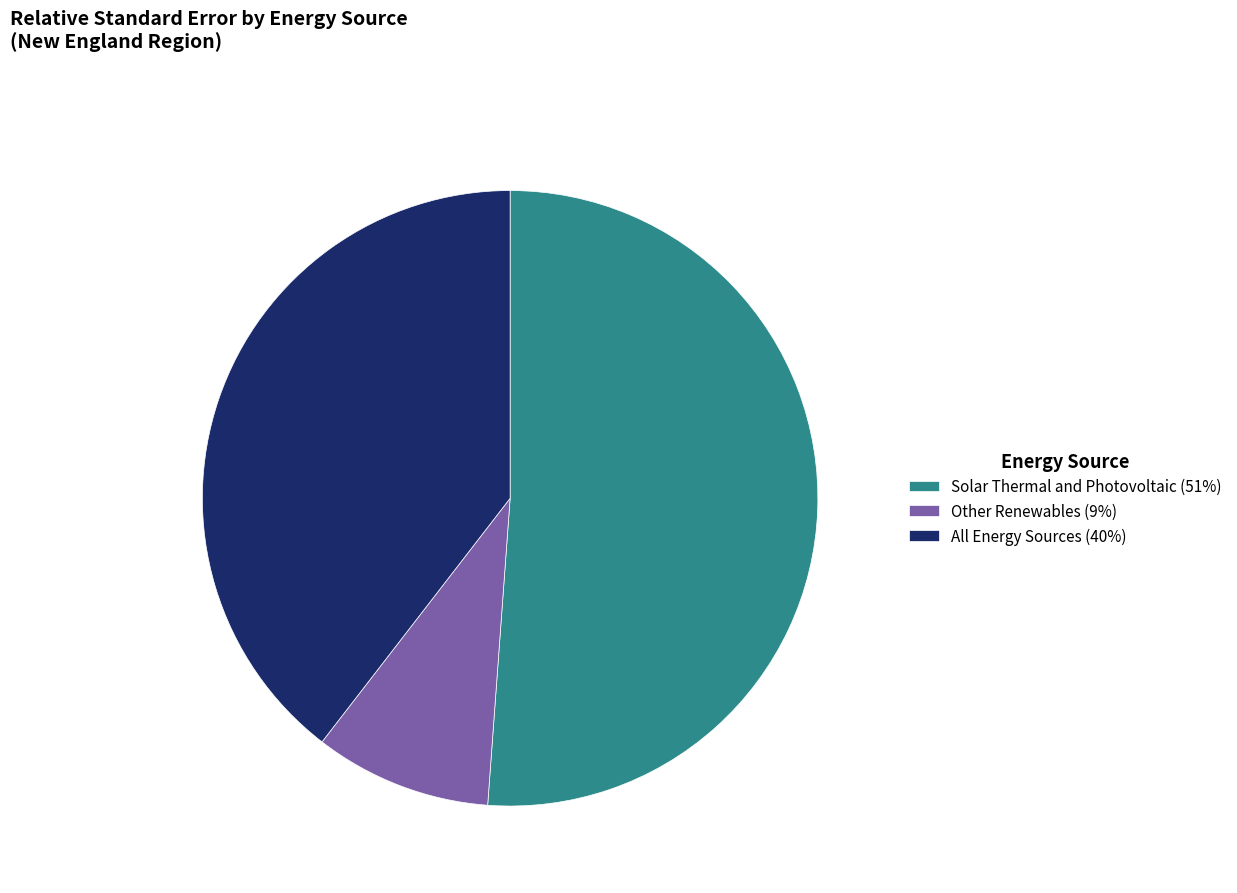

Which category accounts for the majority?

Solar Thermal and Photovoltaic (51%)